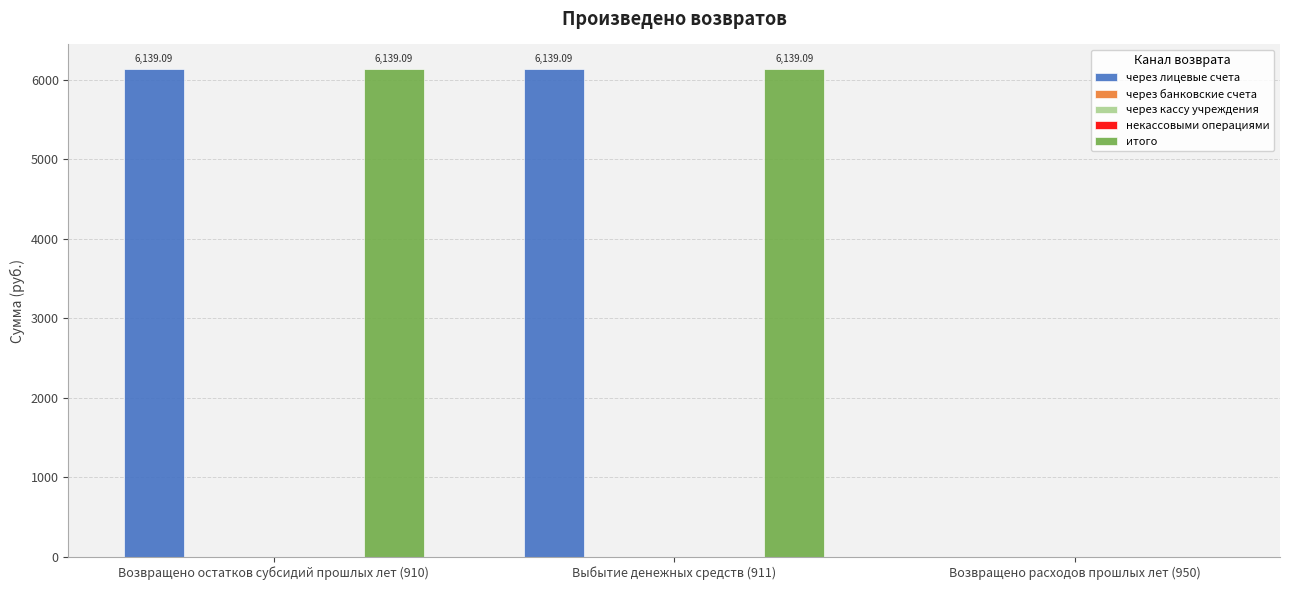

Reading right to left, list all the values displayed in this chart.

через лицевые счета: 0.0	6139.1	6139.1
через банковские счета: 0.0	0.0	0.0
через кассу учреждения: 0.0	0.0	0.0
некассовыми операциями: 0.0	0.0	0.0
итого: 0.0	6139.1	6139.1